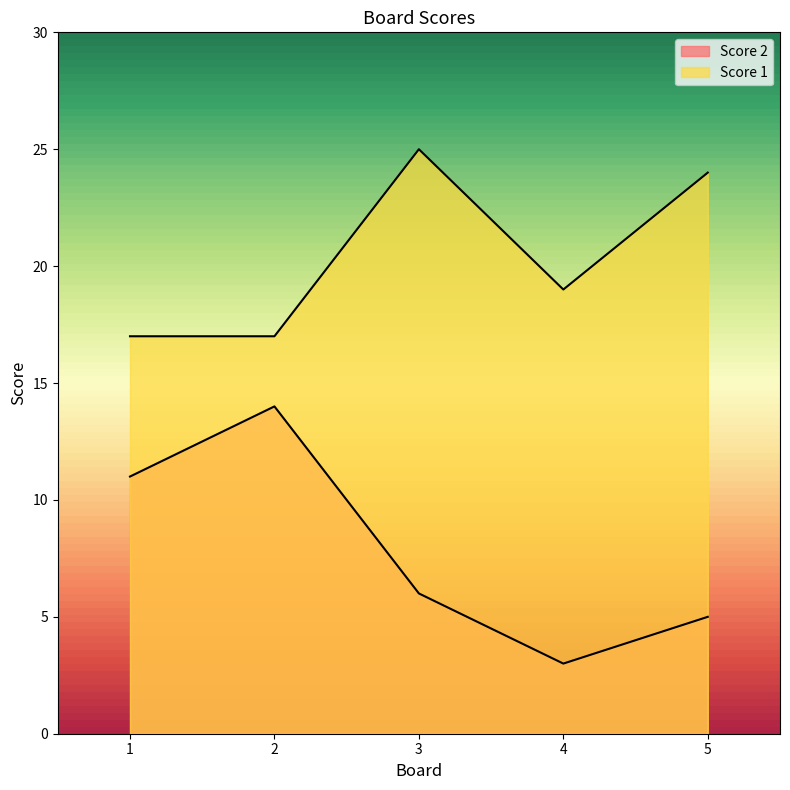

True or false: Score 2 and Score 1 intersect in this chart.

False